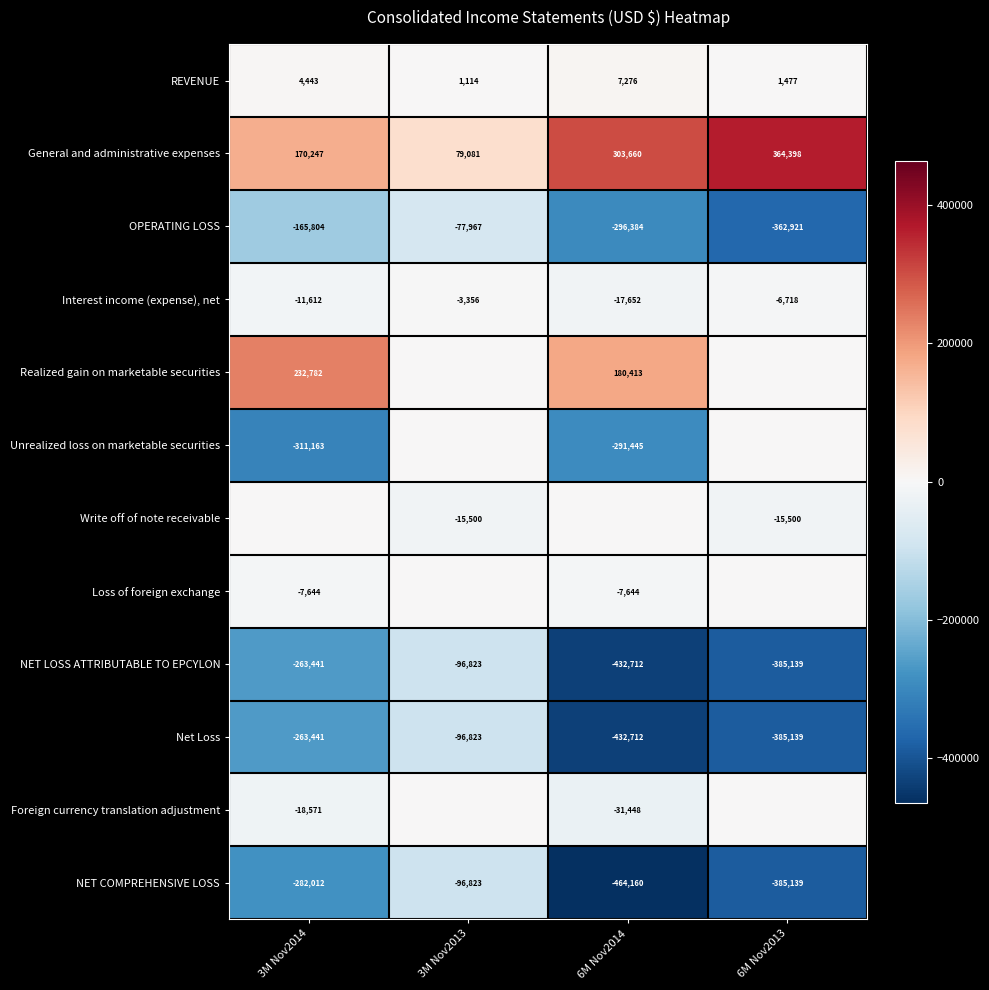

Read the REVENUE value at 3M Nov2014.

4443